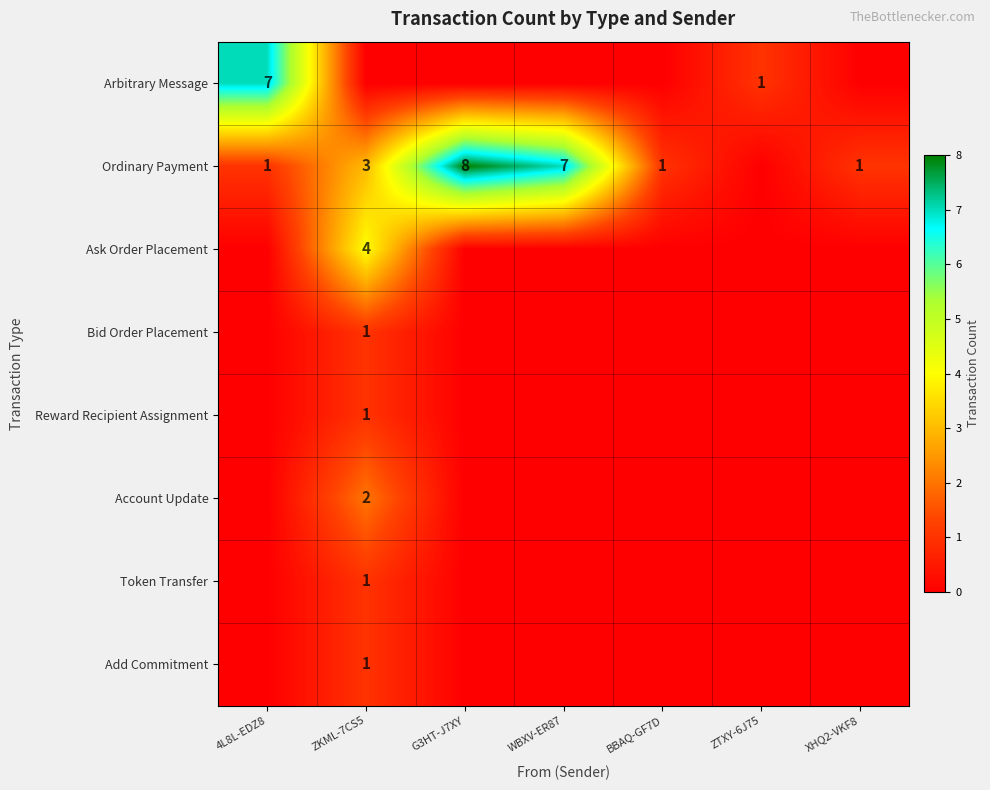

True or false: Ordinary Payment has a value of 1 at BBAQ-GF7D.

True